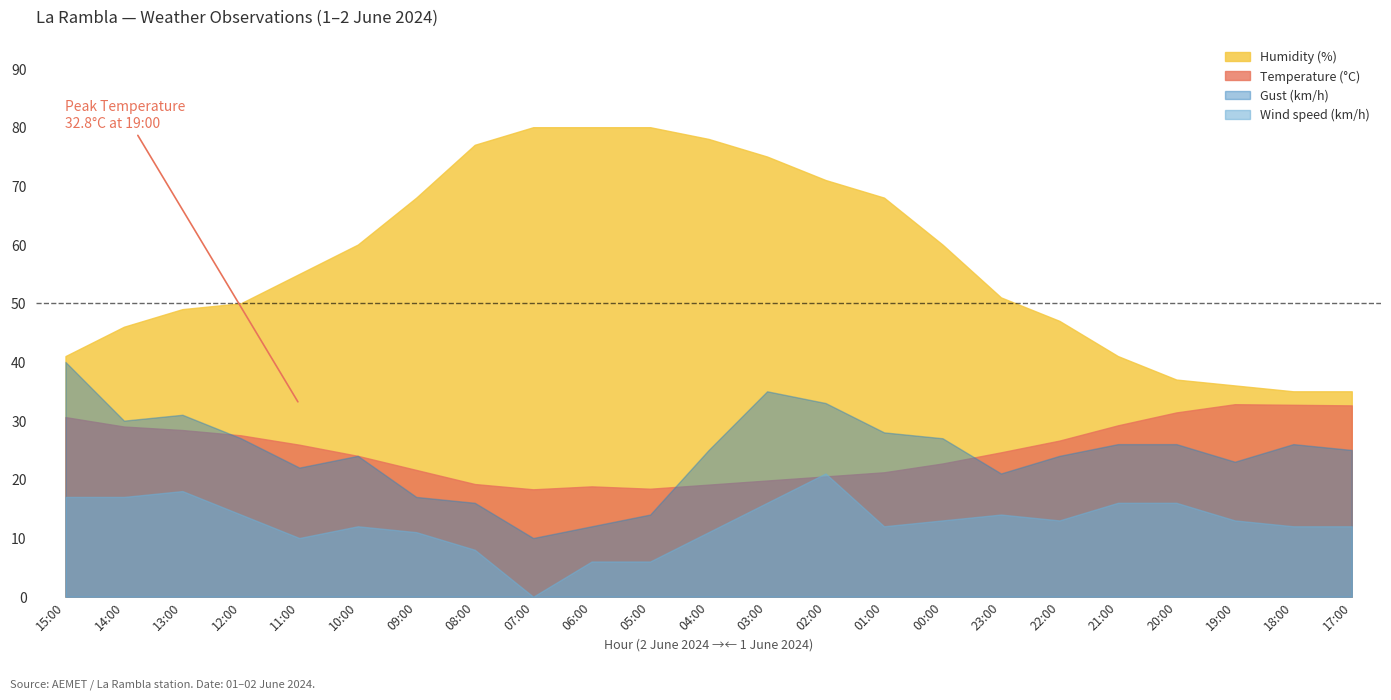

Where is the first local maximum for Gust (km/h)?

13:00